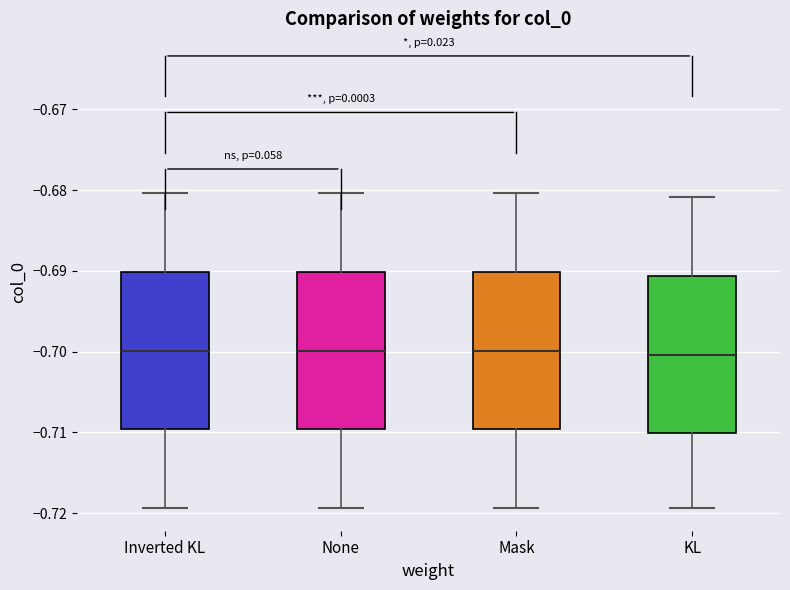

Reading left to right, transcribe this box plot: for each box, give where its median line is, the range the box spans, and where its two whiskers end, as read against the y-axis. The values are not printed on the chart, so give them approximately, as read against the axis.

Inverted KL: median -0.700, box -0.710 to -0.690, whiskers -0.719 to -0.680
None: median -0.700, box -0.710 to -0.690, whiskers -0.719 to -0.680
Mask: median -0.700, box -0.710 to -0.690, whiskers -0.719 to -0.680
KL: median -0.700, box -0.710 to -0.691, whiskers -0.719 to -0.681